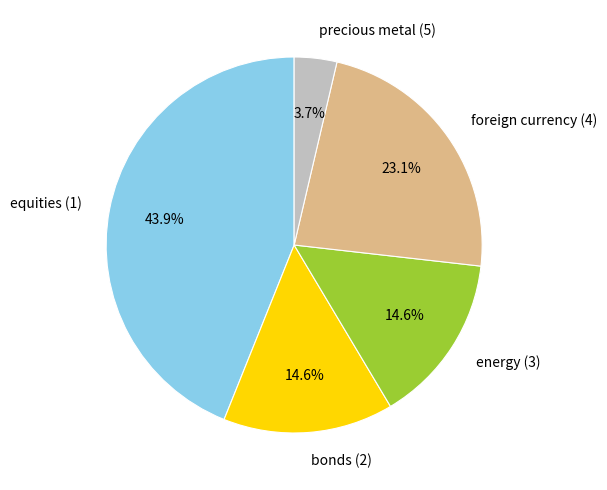

What is the smallest slice in the pie chart?

precious metal (5)